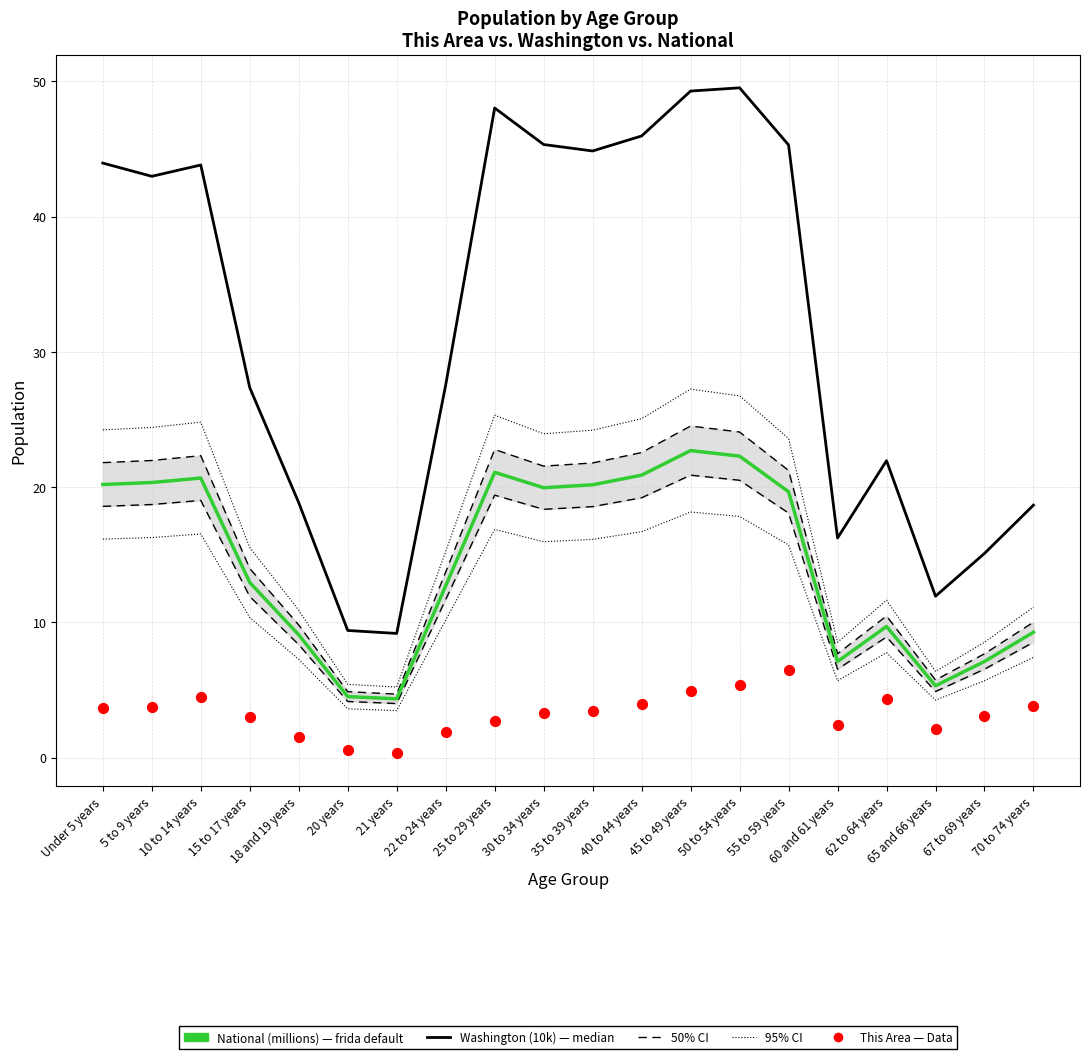

Which series has the widest spread of Y values?

Washington (10k)